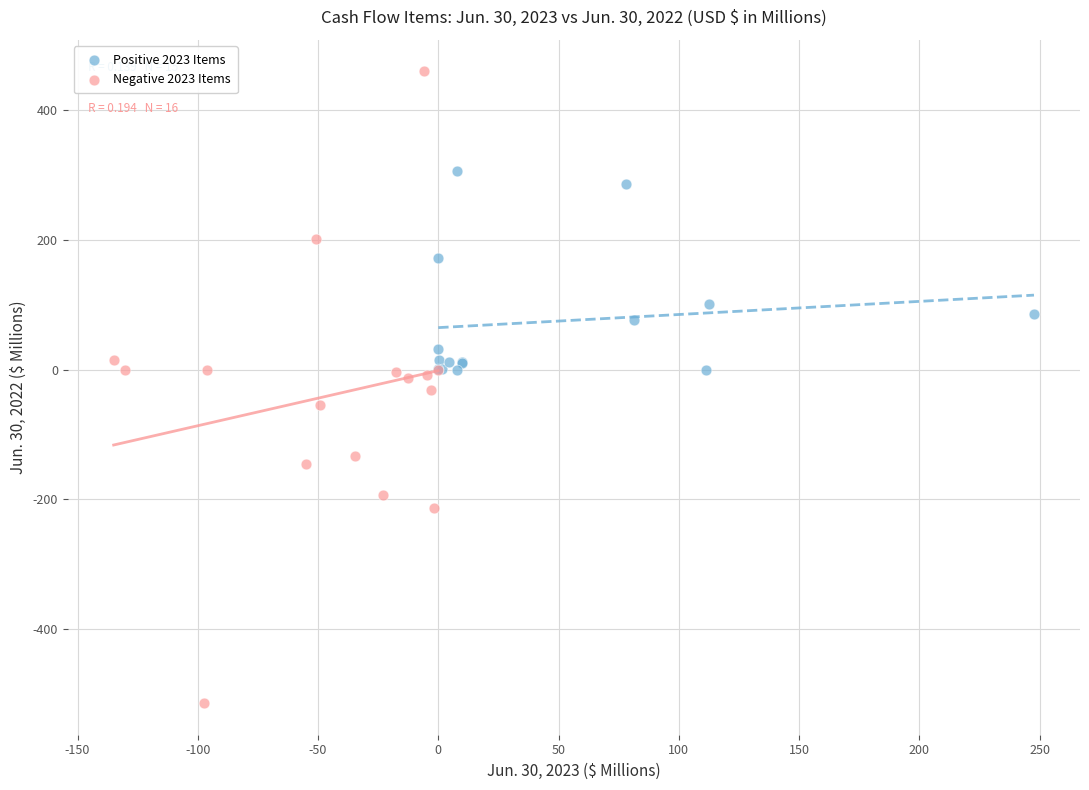

Which series reaches the minimum Y coordinate?

Negative 2023 Items